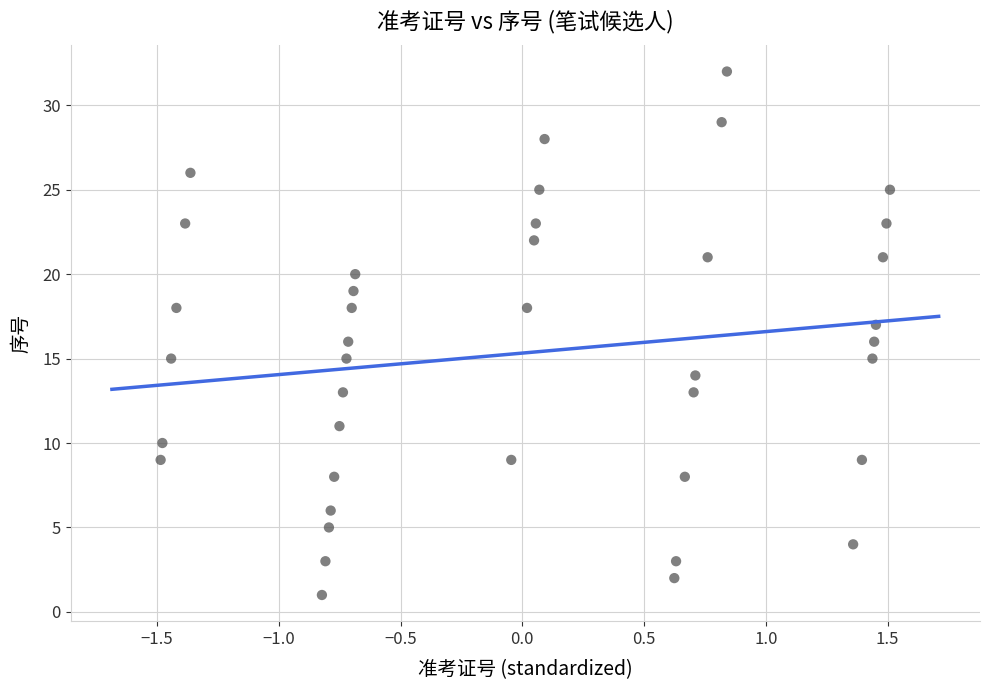

What is the range of Y values (max minus min)?

31